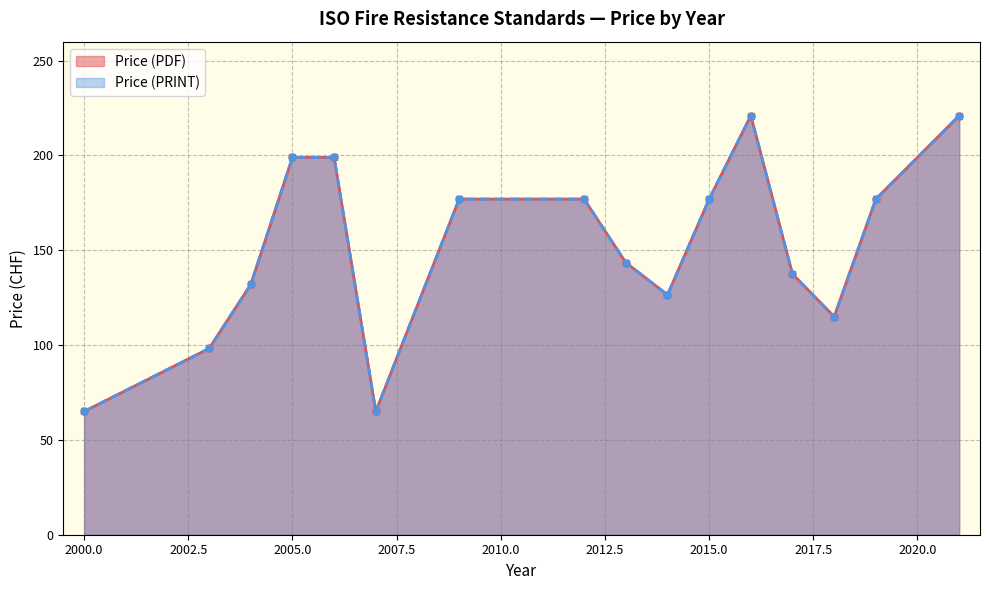

True or false: Price (PRINT) and Price (PDF) cross at least once.

False